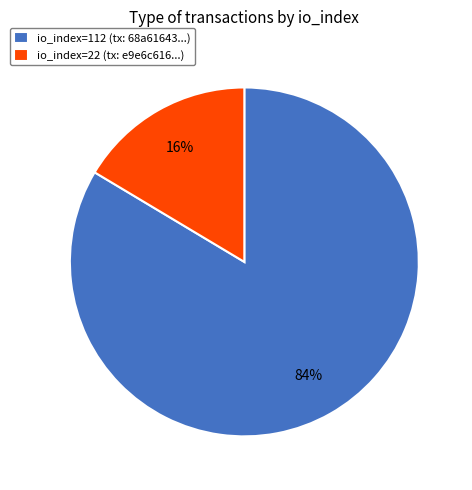

What is the largest slice in the pie chart?

io_index=112